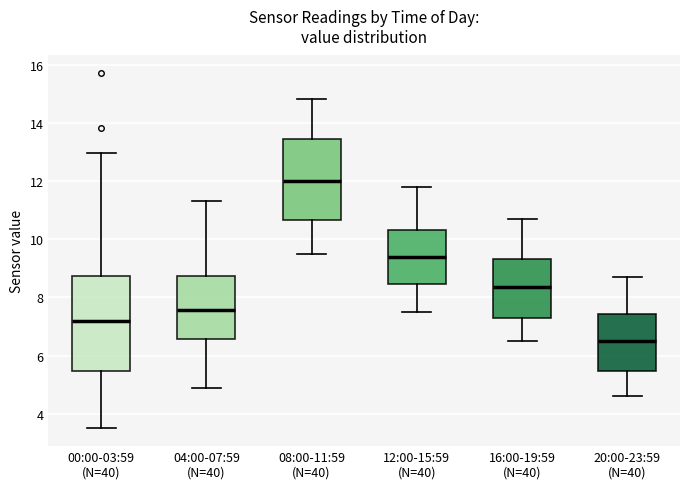

Reading left to right, read every box against the y-axis: the position of its median line, the range the box covers, and the ends of its whiskers. The values are not printed on the chart, so give them approximately, as read against the axis.

00:00-03:59 (N=40): median 7.2, box 5.4 to 8.8, whiskers 3.6 to 13.0
04:00-07:59 (N=40): median 7.6, box 6.6 to 8.8, whiskers 5.0 to 11.4
08:00-11:59 (N=40): median 12.0, box 10.6 to 13.4, whiskers 9.6 to 14.8
12:00-15:59 (N=40): median 9.4, box 8.4 to 10.4, whiskers 7.6 to 11.8
16:00-19:59 (N=40): median 8.4, box 7.2 to 9.4, whiskers 6.6 to 10.8
20:00-23:59 (N=40): median 6.6, box 5.4 to 7.4, whiskers 4.6 to 8.8